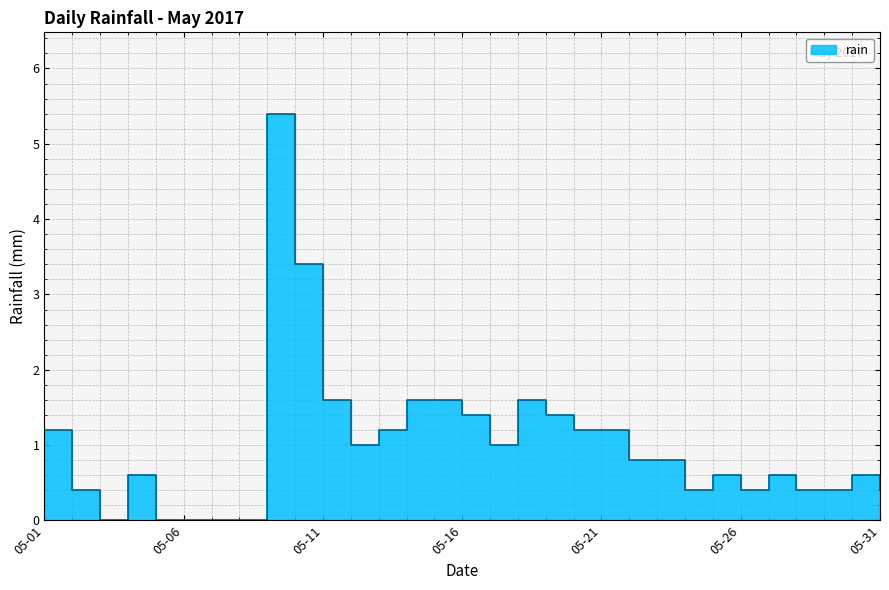

The value at 2017-05-27 is 0.6. True or false?

True